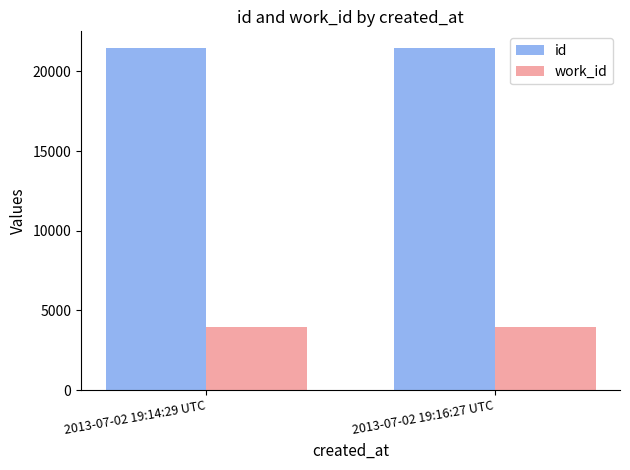

What is the difference between the id values at 2013-07-02 19:16:27 UTC and 2013-07-02 19:14:29 UTC?

1